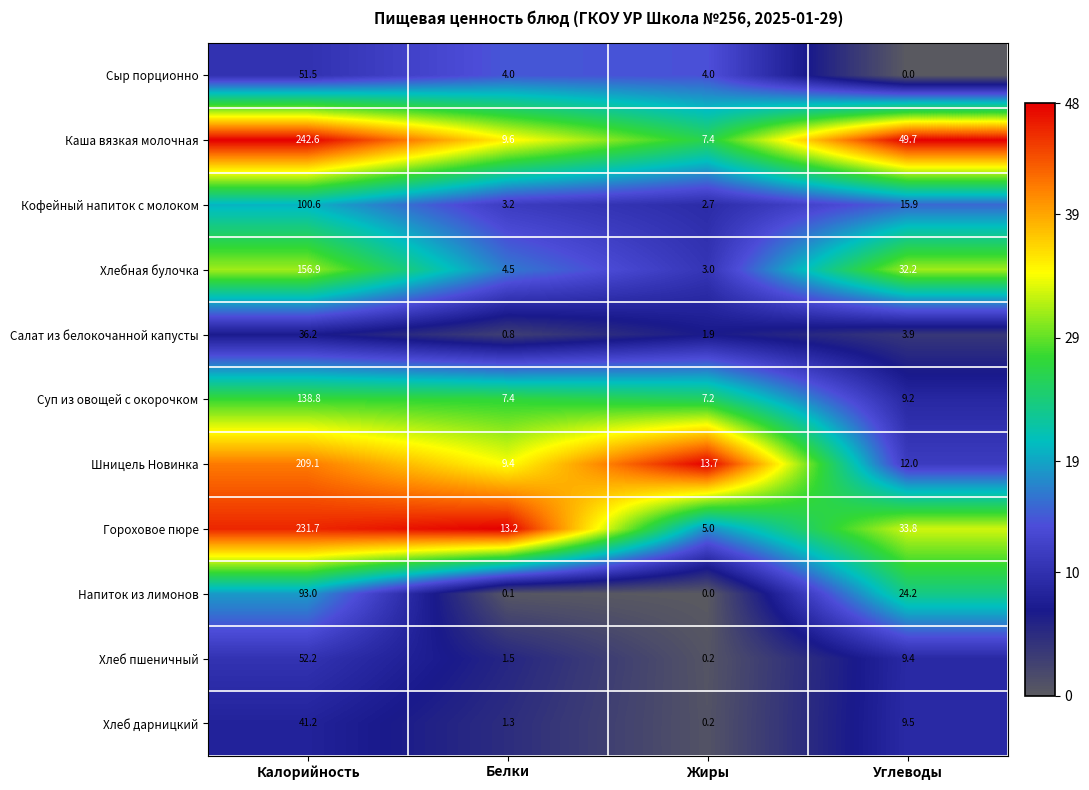

What is the difference between the highest and lowest values at Углеводы?

49.7